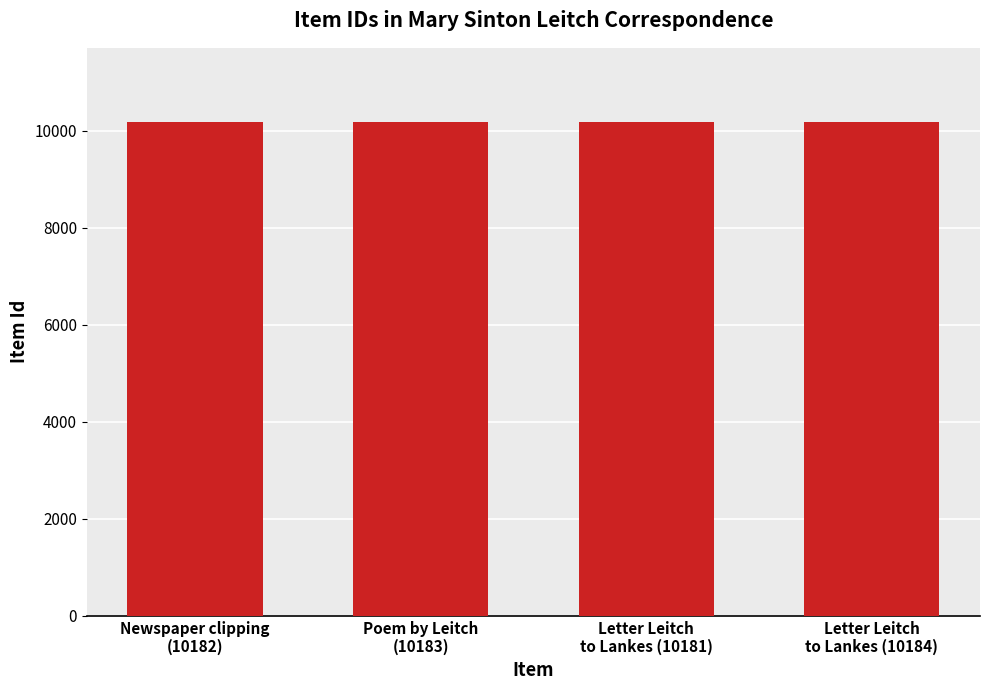

What is the maximum value shown in the chart?

10184